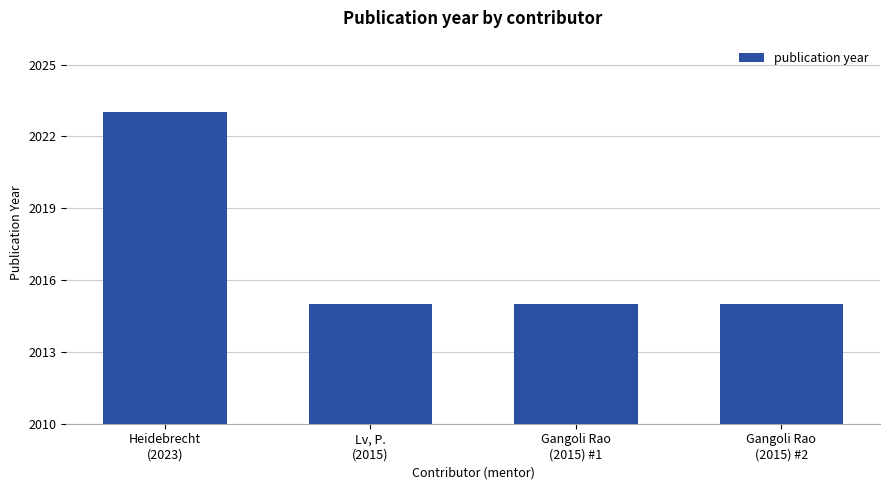

The value at Gangoli Rao
(2015) #1 is 604. True or false?

False